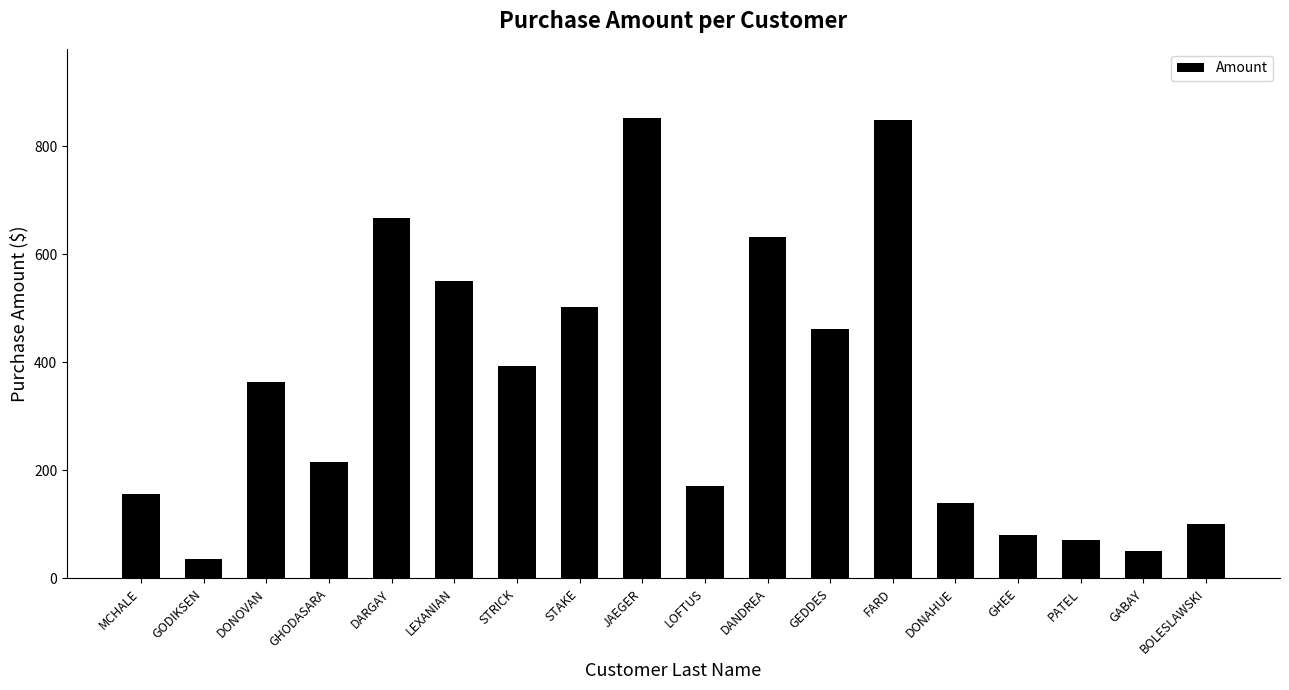

What is the label of the 3rd bar from the left?

DONOVAN